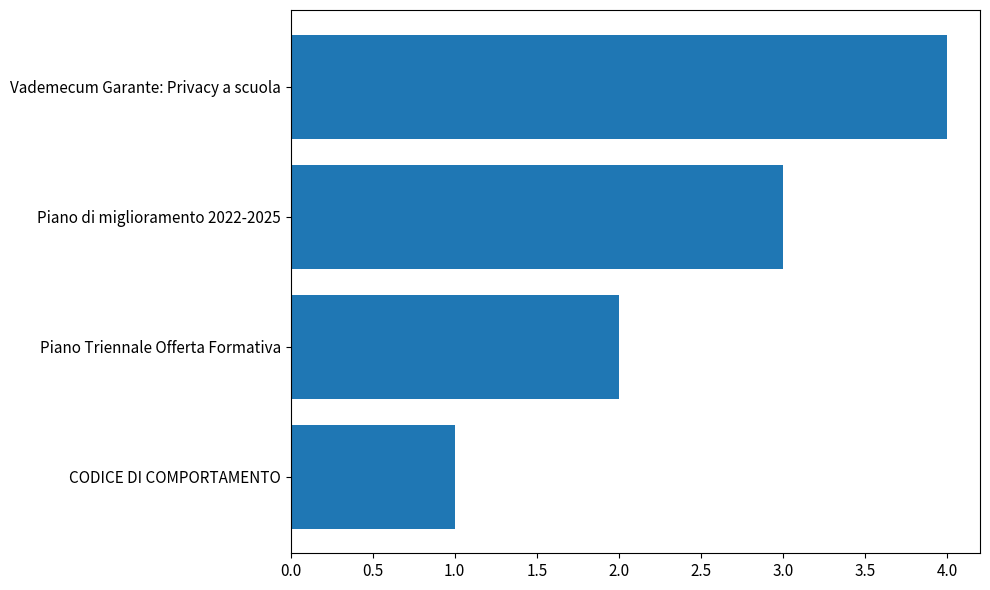

What is the change in value from Piano Triennale Offerta Formativa to Vademecum Garante: Privacy a scuola?

+2